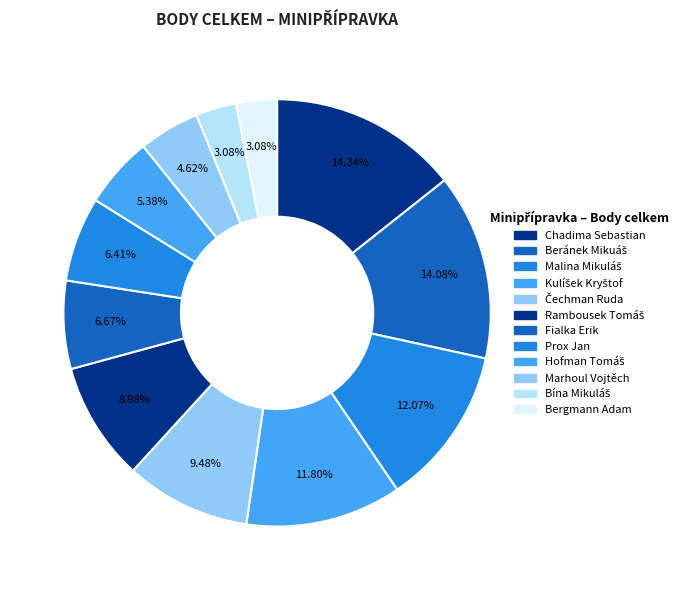

Count the number of slices in the pie.

12